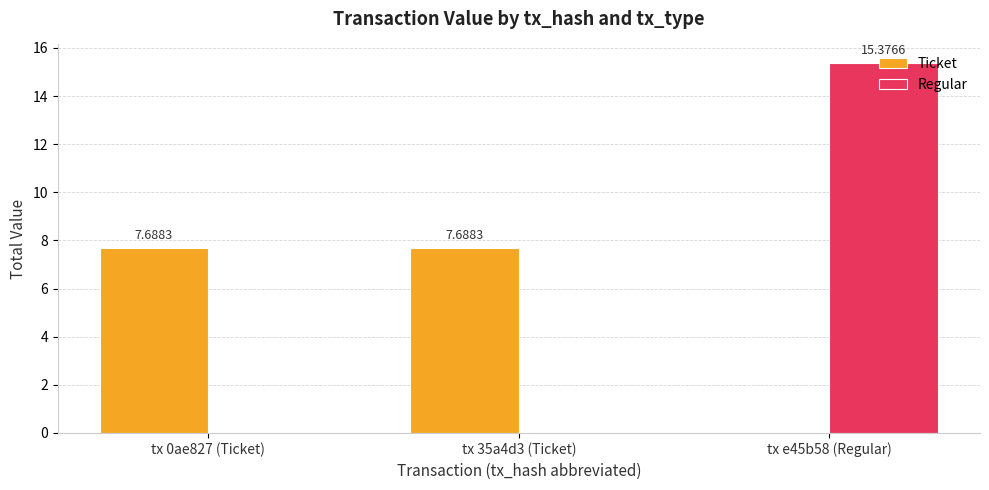

Are the bars grouped side by side (vs. stacked)?

Yes